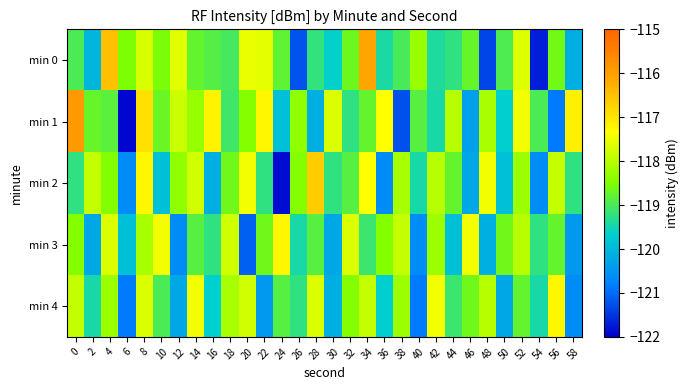

What is the total value across all series at 42?

-592.5